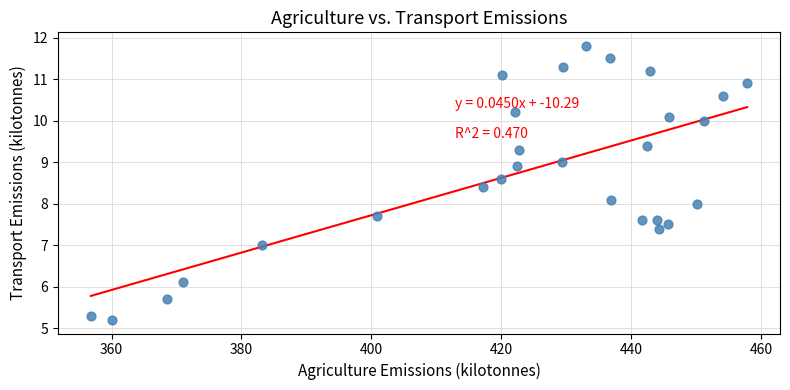

What is the range of Y values (max minus min)?

6.6